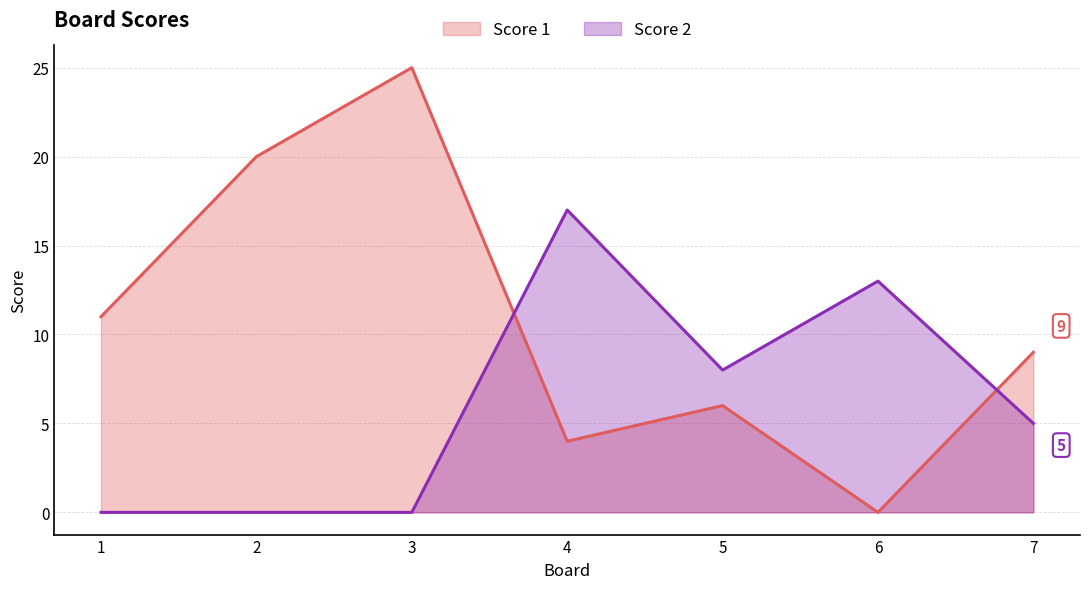

How many lines are shown in the chart?

2